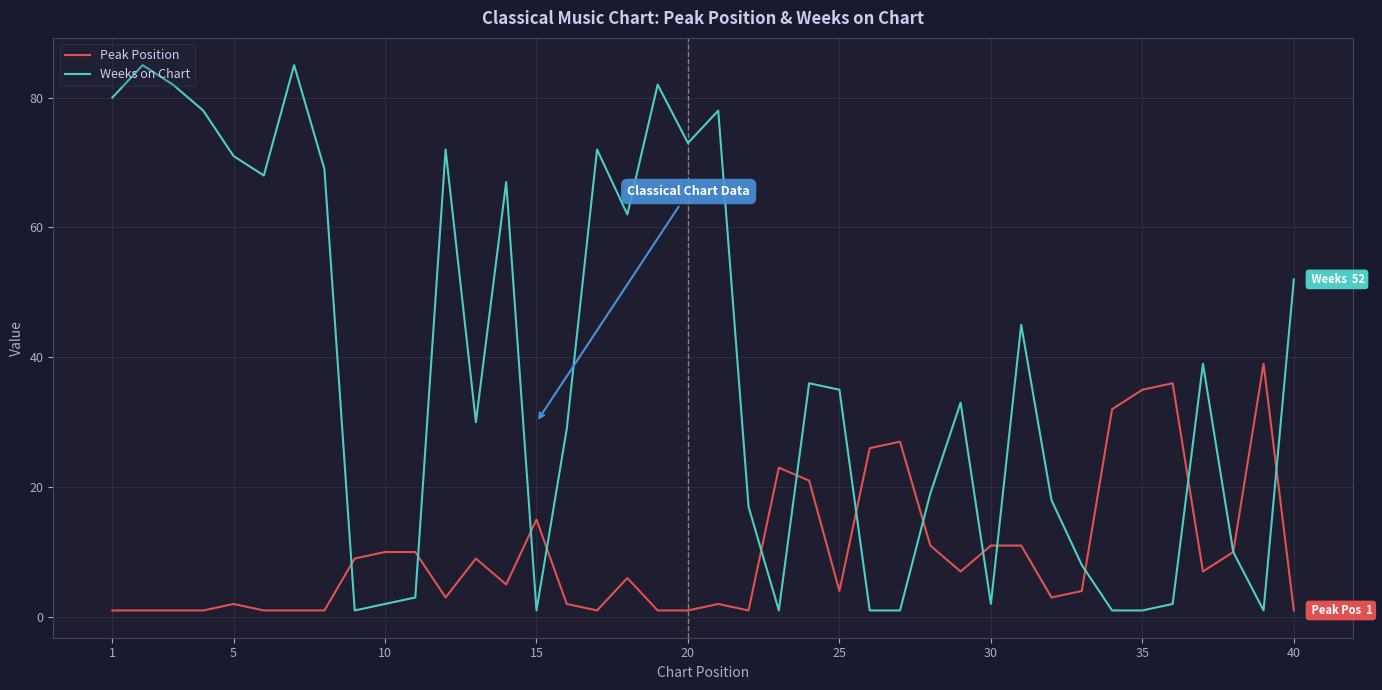

What is the greatest value displayed?

85